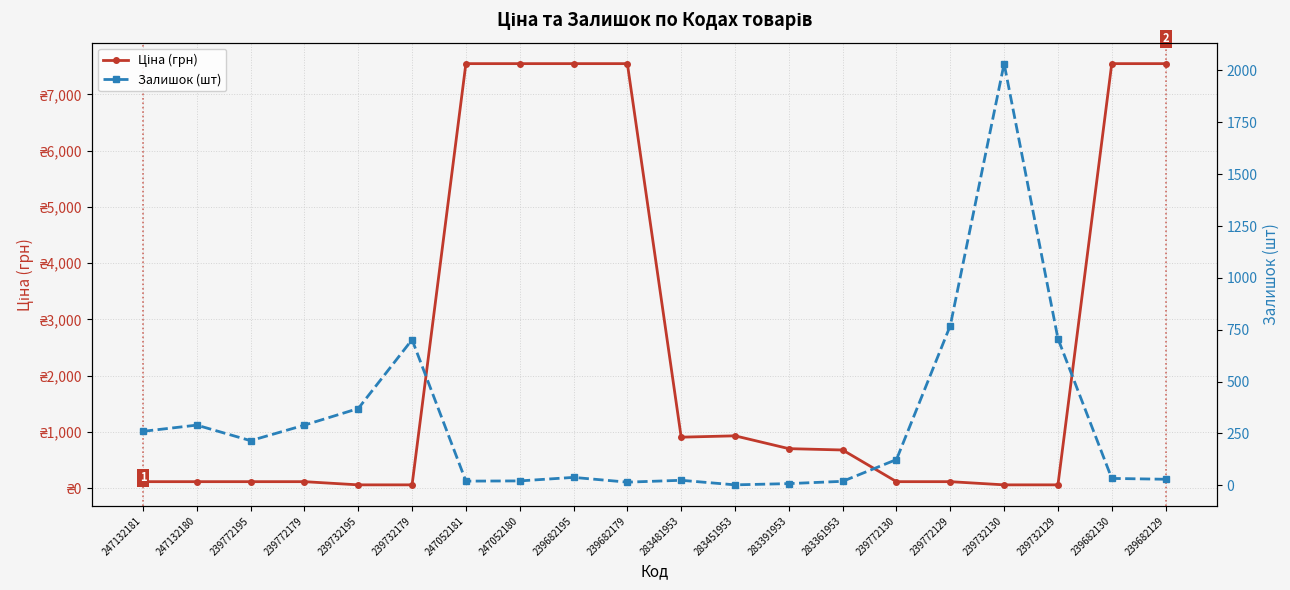

Reading right to left, transcribe all the data shown in this chart.

Ціна (грн): 7545.9	7545.9	56.7	56.7	113.3	113.3	676.4	700.4	928.3	904.3	7545.9	7545.9	7545.9	7545.9	56.7	56.7	113.3	113.3	113.3	113.3
Залишок (шт): 29.0	33.0	707.0	2033.0	770.0	124.0	19.0	8.0	2.0	24.0	15.0	38.0	21.0	20.0	702.0	370.0	290.0	215.0	290.0	260.0